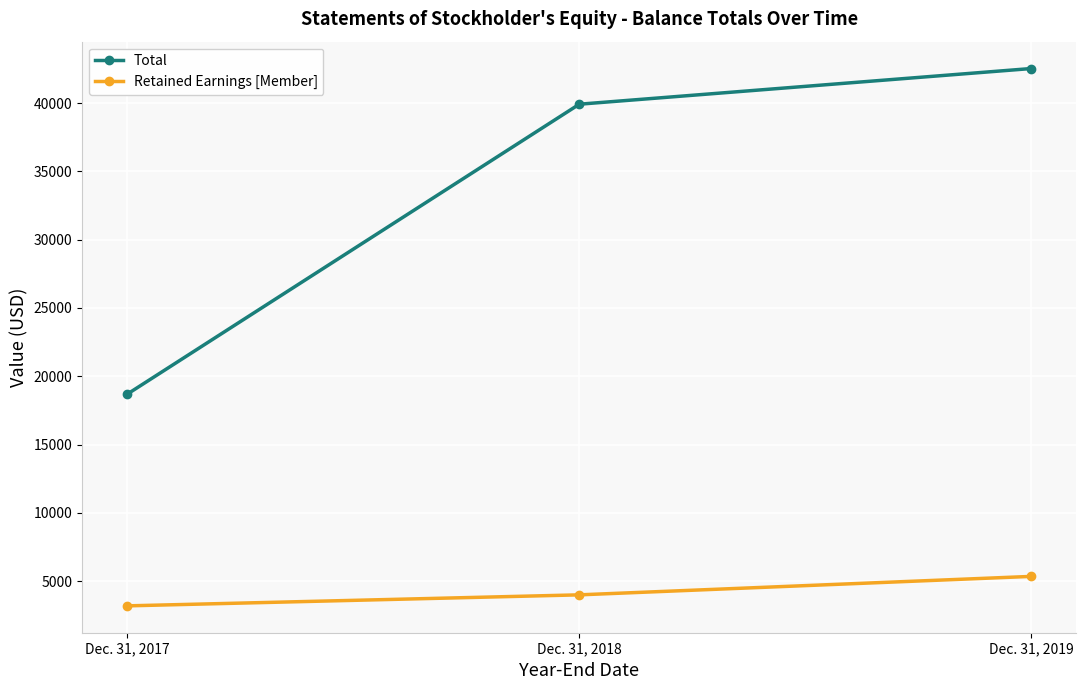

Reading left to right, list all the values displayed in this chart.

Total: 18698	39920	42532
Retained Earnings [Member]: 3187	3993	5344